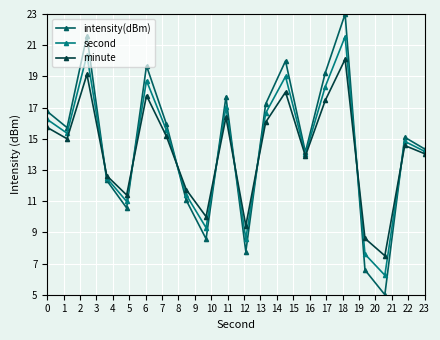

How many lines are shown in the chart?

3